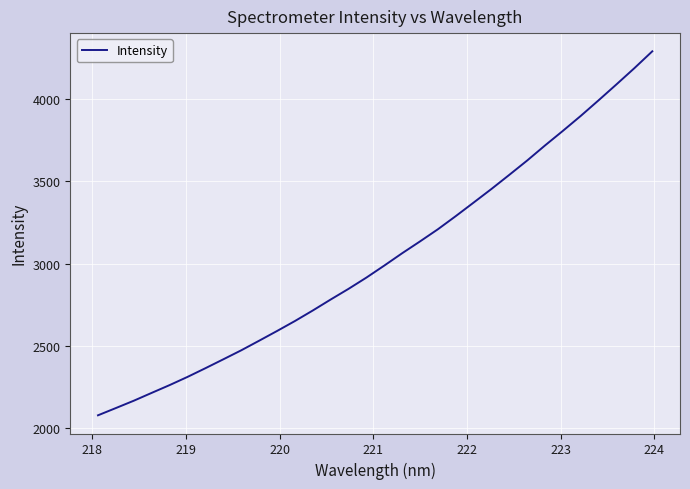

What is the maximum value shown in the chart?

4292.4